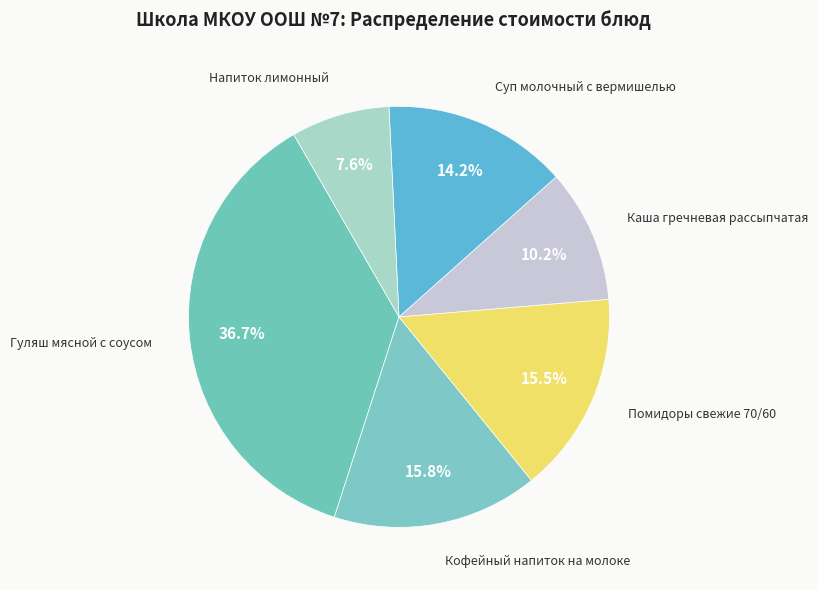

Count the number of slices in the pie.

6